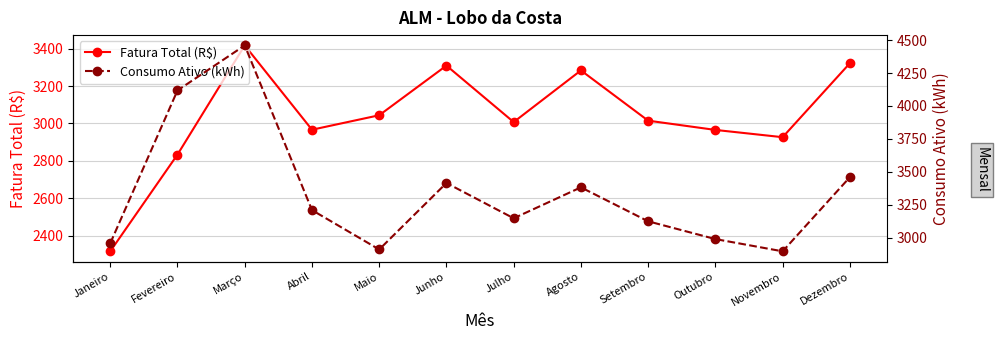

At Março, list the series in order from smallest to largest.

Fatura Total (R$), Consumo Ativo (kWh)